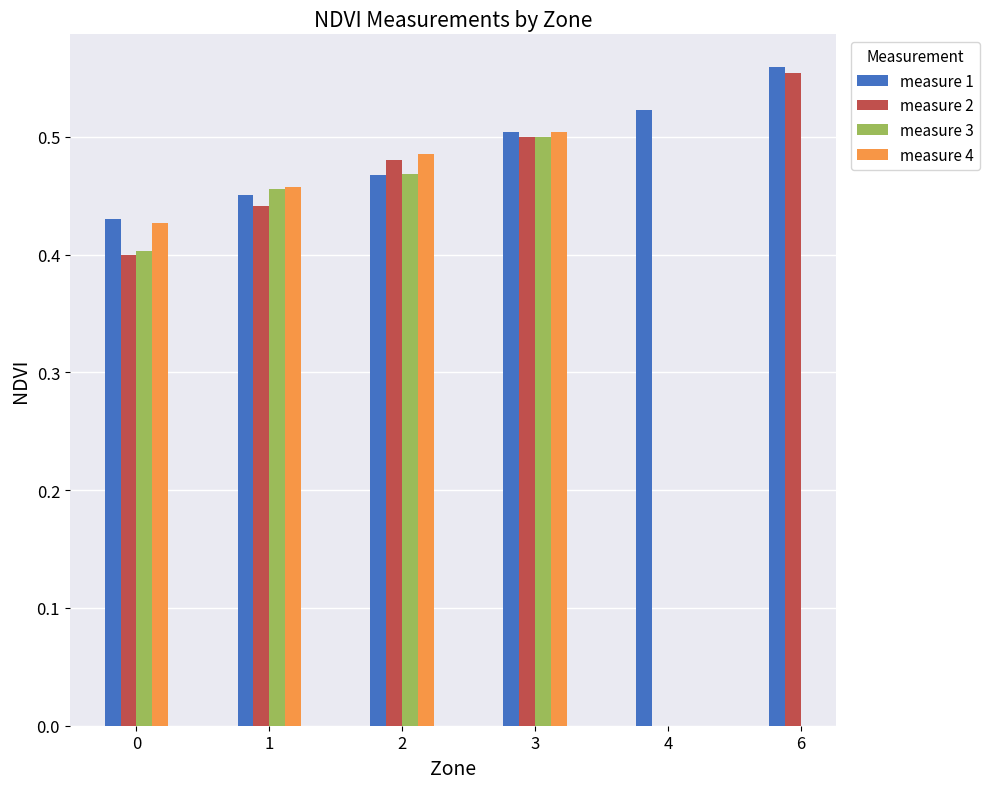

What are all the series names shown in the legend?

measure 1, measure 2, measure 3, measure 4